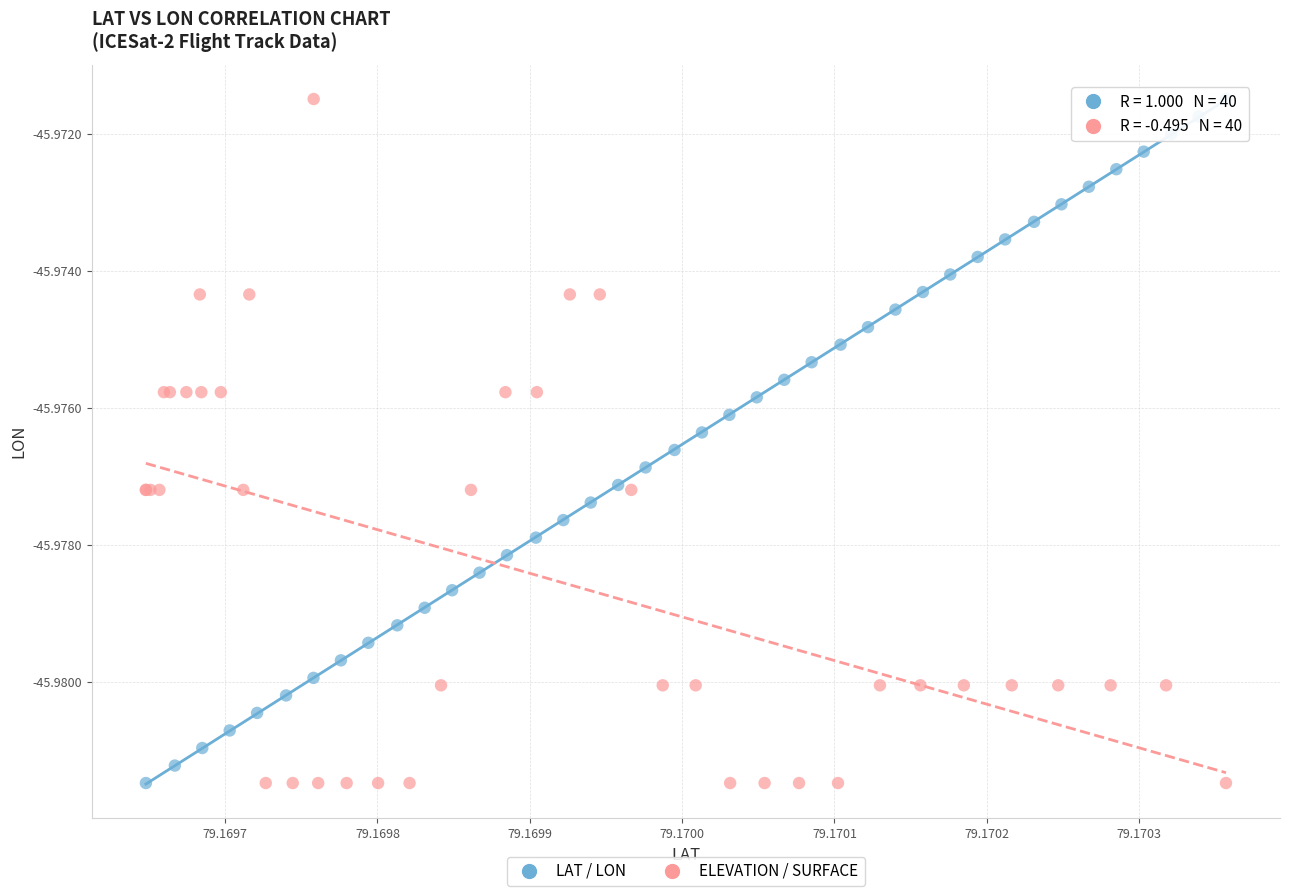

What are all the series names shown in the legend?

LAT / LON, ELEVATION / SURFACE